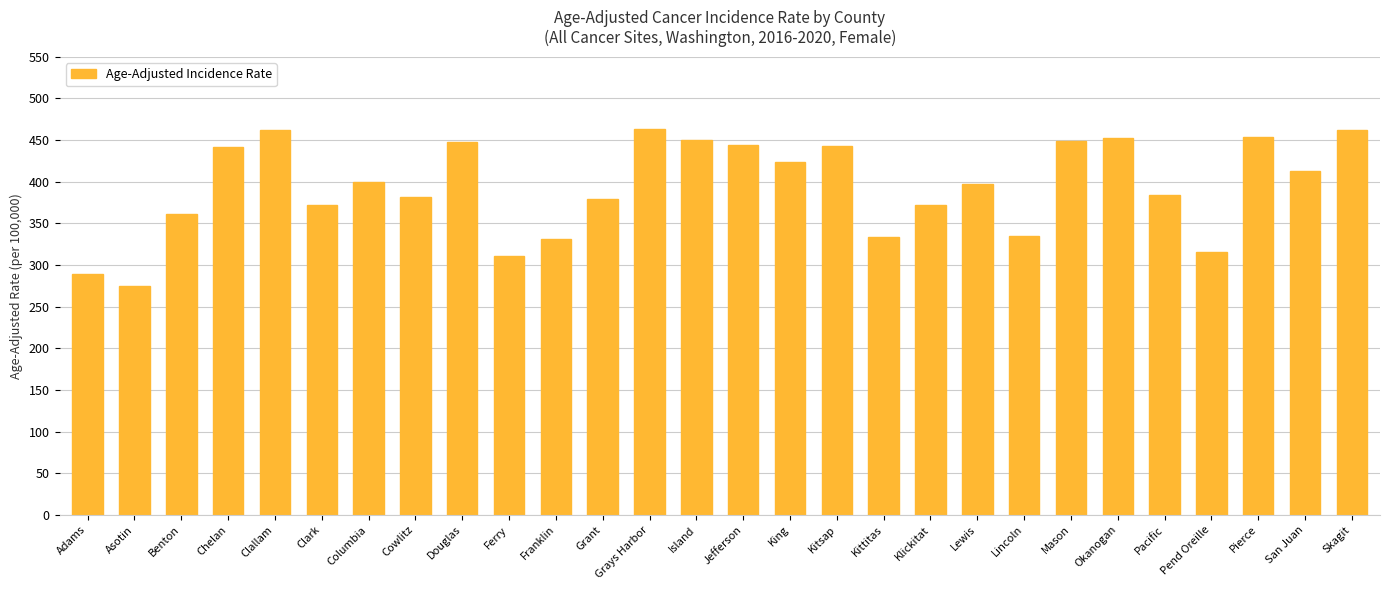

Does the chart contain stacked bars?

No